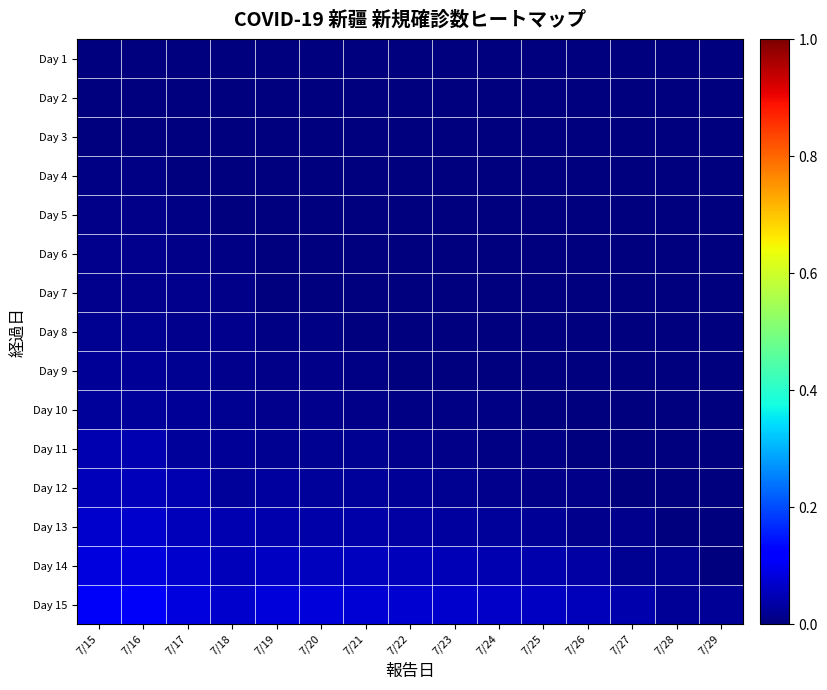

At how many categories does at least one series exceed 0?

15